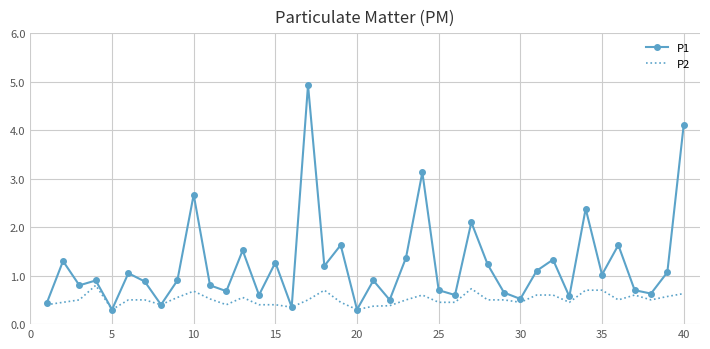

What is the maximum value for P2?

0.8